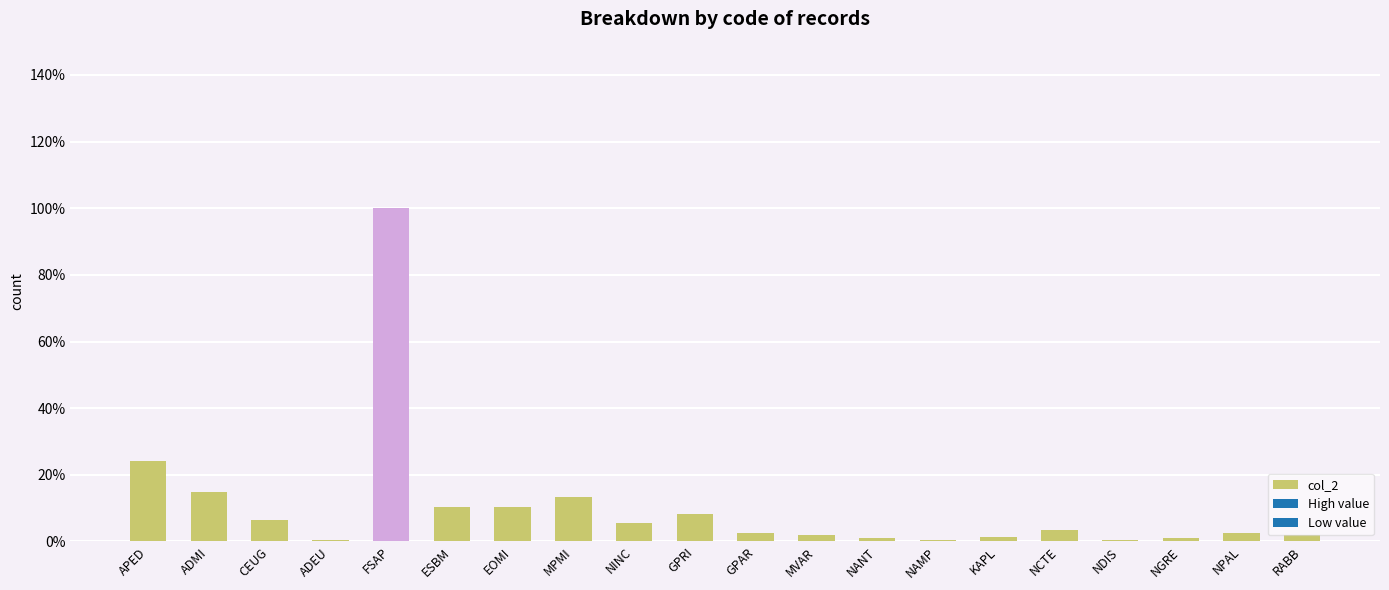

At which category does the chart reach its peak across all series?

FSAP